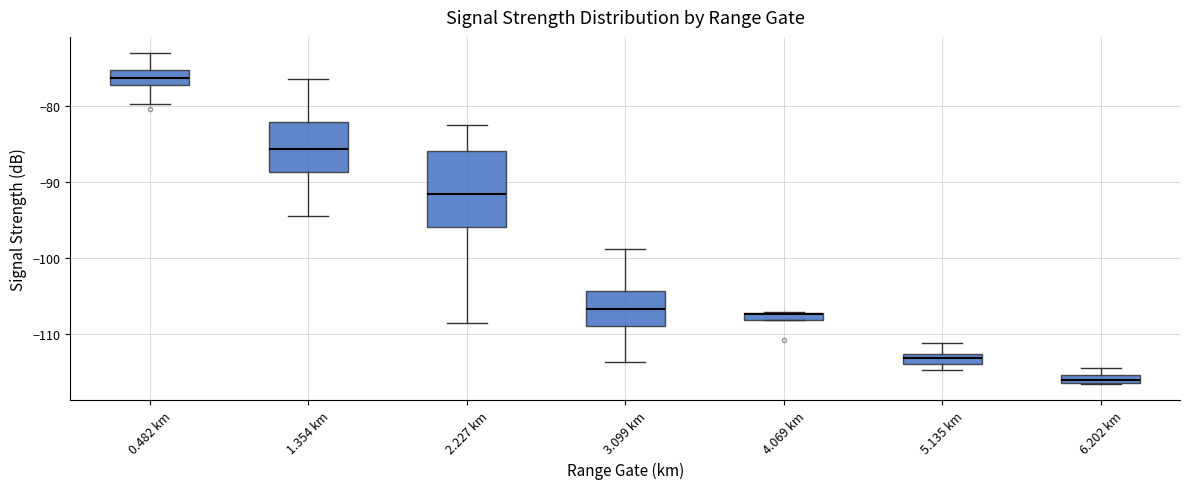

Comparing the boxes themselves (not the whiskers), which one is the tallest?

2.227 km